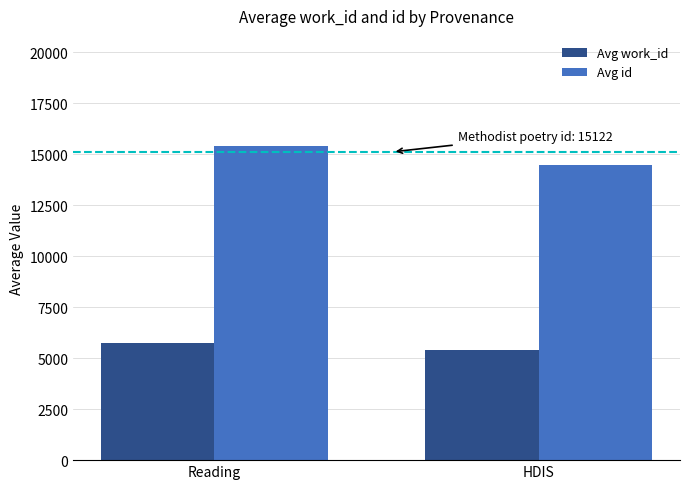

Between Reading and HDIS, which series saw the biggest shift?

Avg id